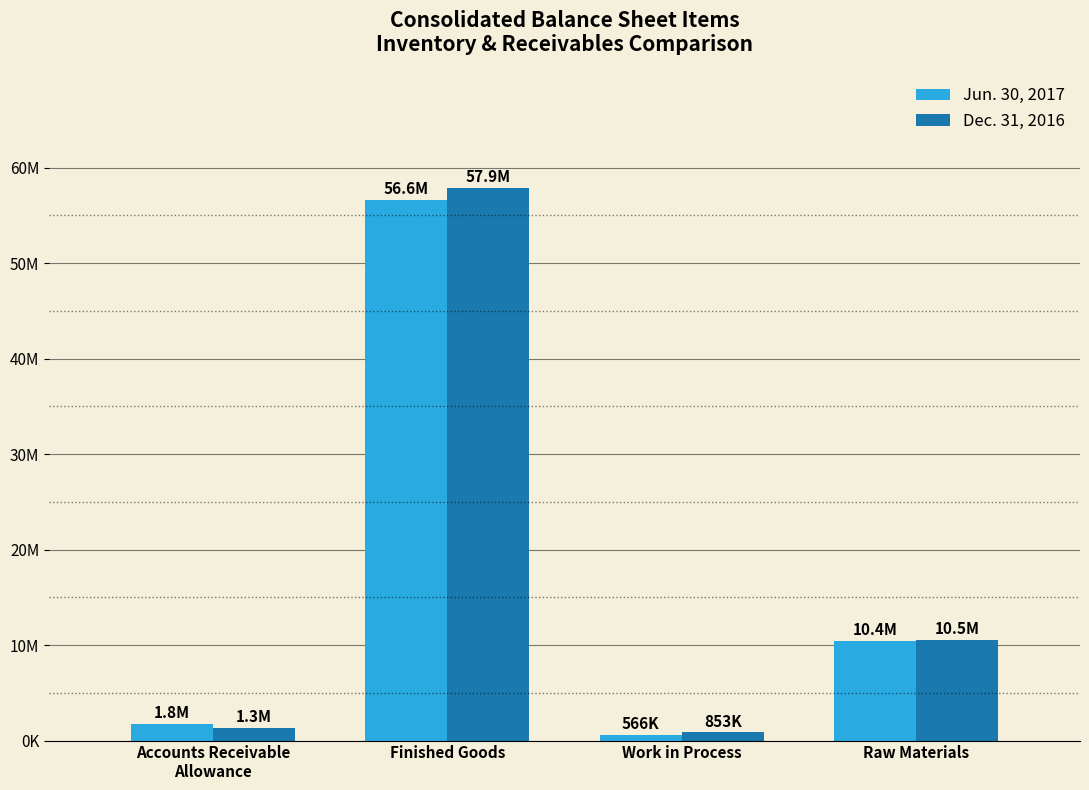

Does the chart contain stacked bars?

No